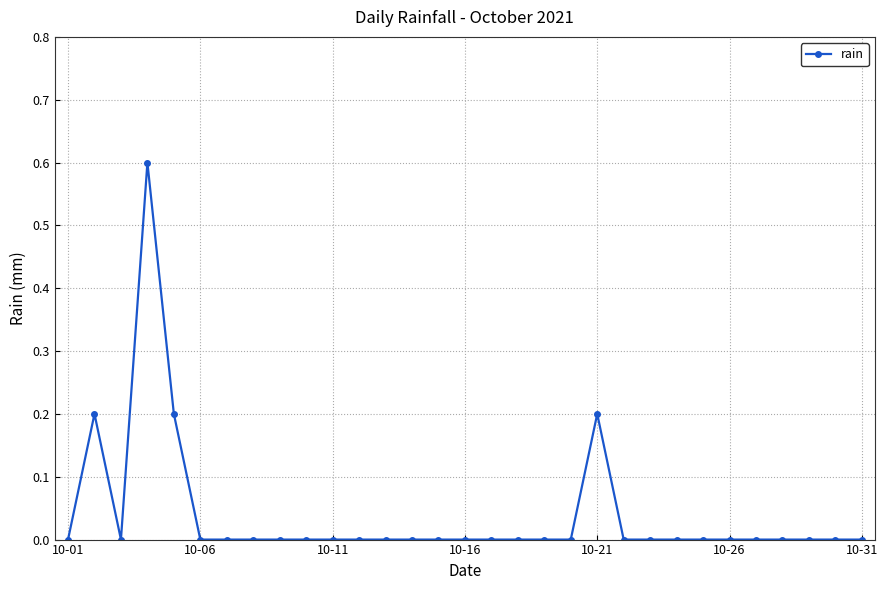

What is the sum of all values?

1.2